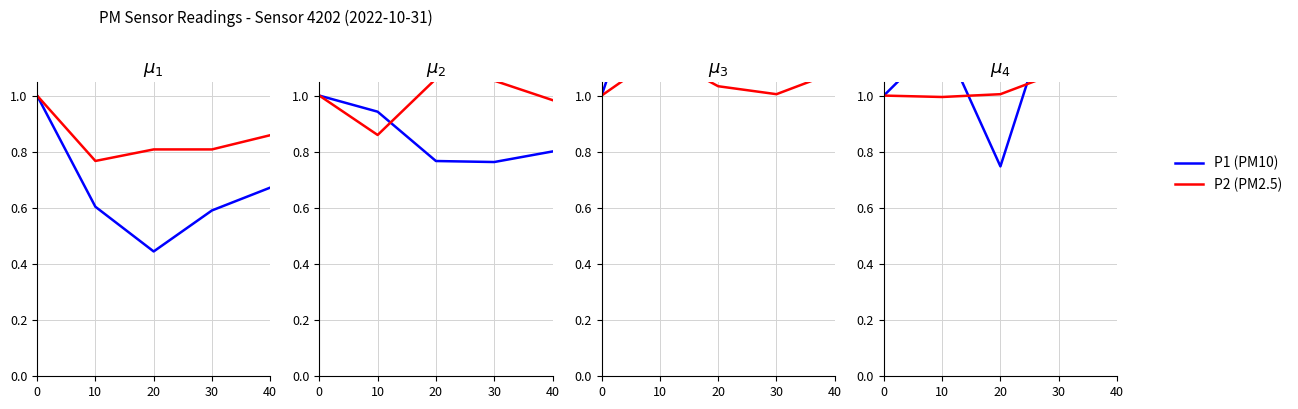

At which label does P1 (PM10) first exceed 1?

10